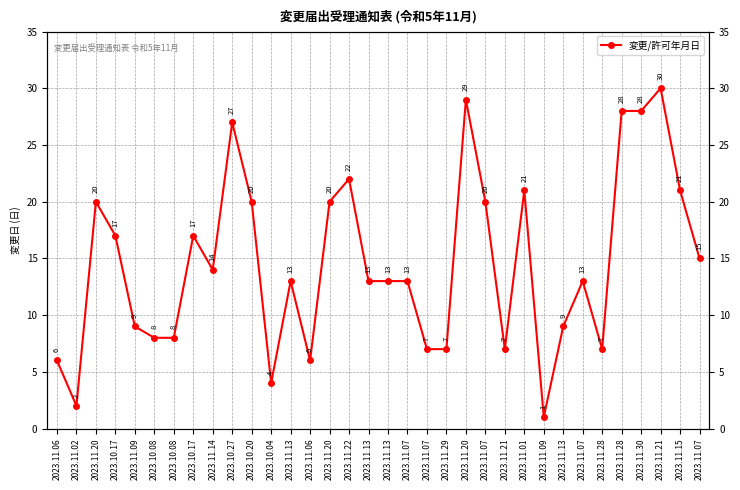

List the labels in order of value, largest first.

2023.11.21, 2023.11.20, 2023.11.28, 2023.11.30, 2023.10.27, 2023.11.22, 2023.11.01, 2023.11.15, 2023.11.20, 2023.10.20, 2023.11.20, 2023.11.07, 2023.10.17, 2023.10.17, 2023.11.07, 2023.11.14, 2023.11.13, 2023.11.13, 2023.11.13, 2023.11.07, 2023.11.07, 2023.11.09, 2023.11.13, 2023.10.08, 2023.10.08, 2023.11.07, 2023.11.29, 2023.11.21, 2023.11.28, 2023.11.06, 2023.11.06, 2023.10.04, 2023.11.02, 2023.11.09